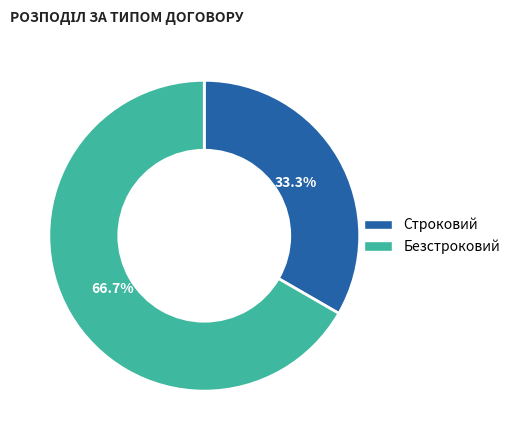

How many slices are in this pie chart?

2